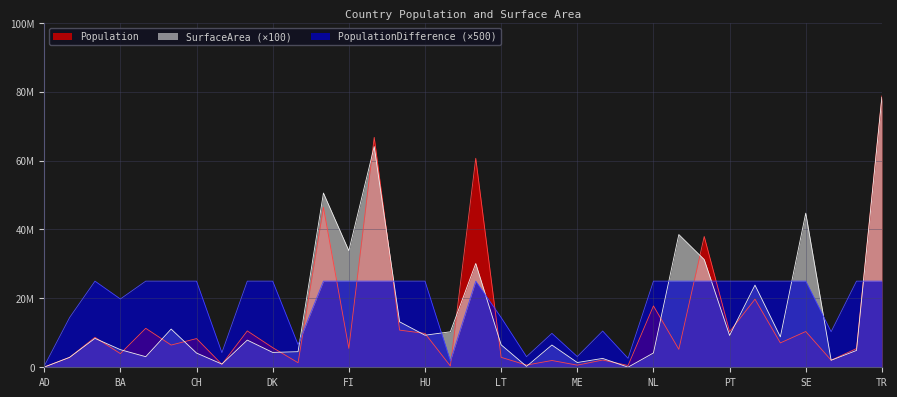

Which label corresponds to the smallest value in the chart?

MT